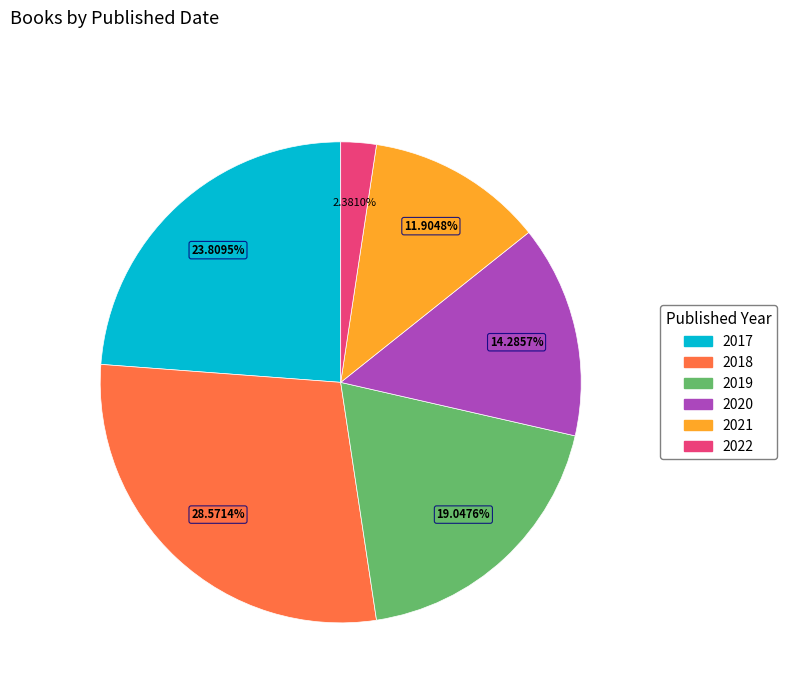

To the nearest percent, what portion does 2019 represent?

19%